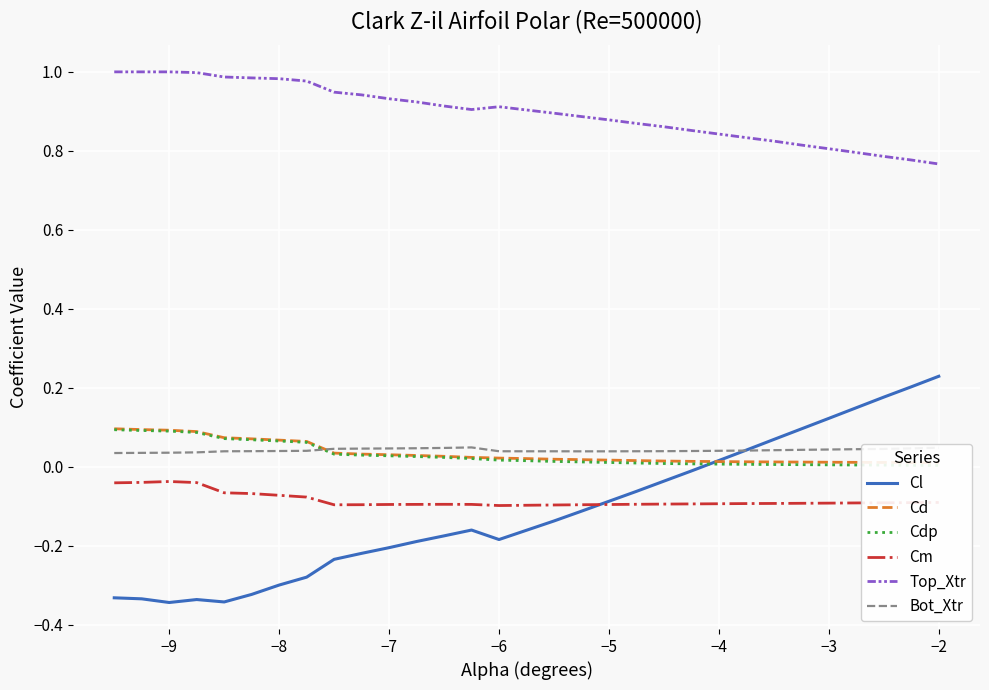

What is the difference between the maximum and second lowest values in the Top_Xtr series?

0.2